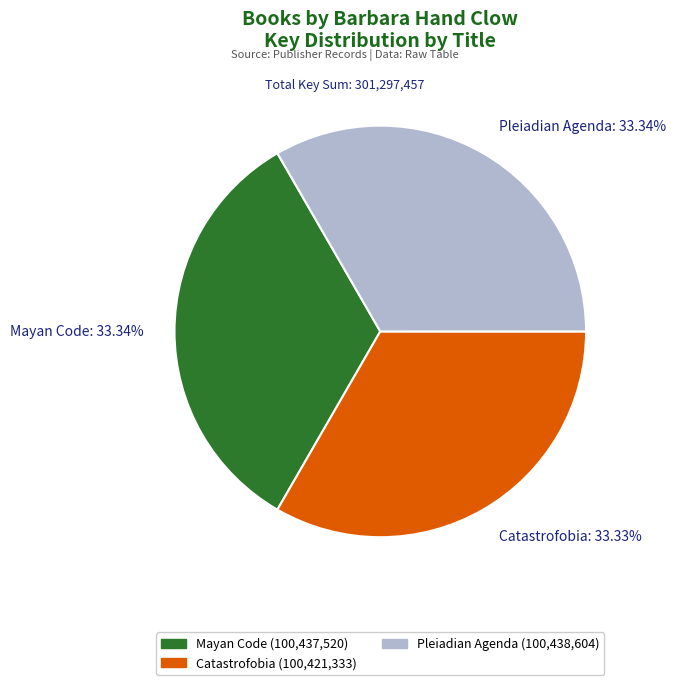

Do Pleiadian Agenda and Mayan Code together represent more than half of the pie?

Yes